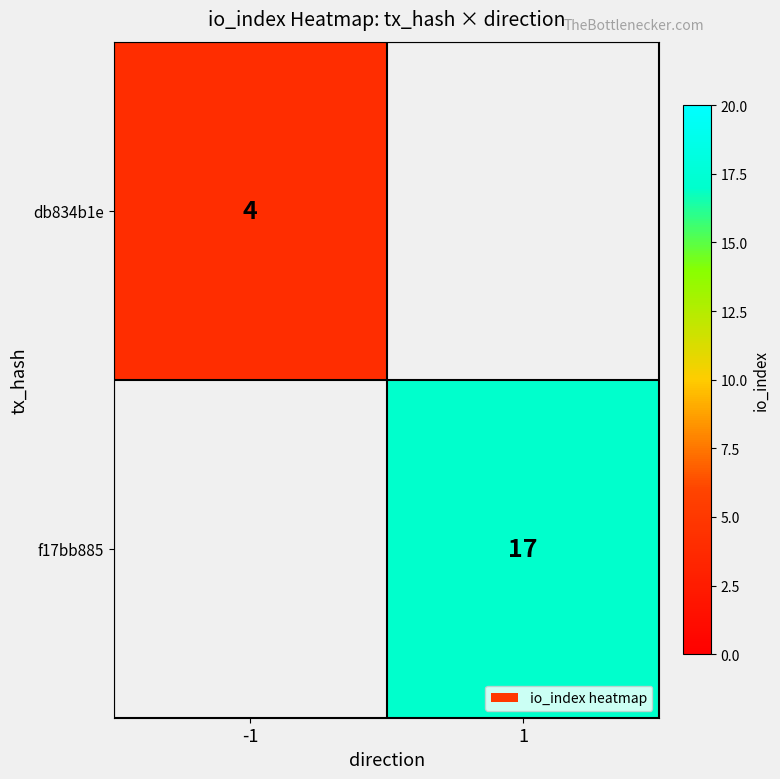

True or false: f17bb885 has a value of 9 at 1.

False